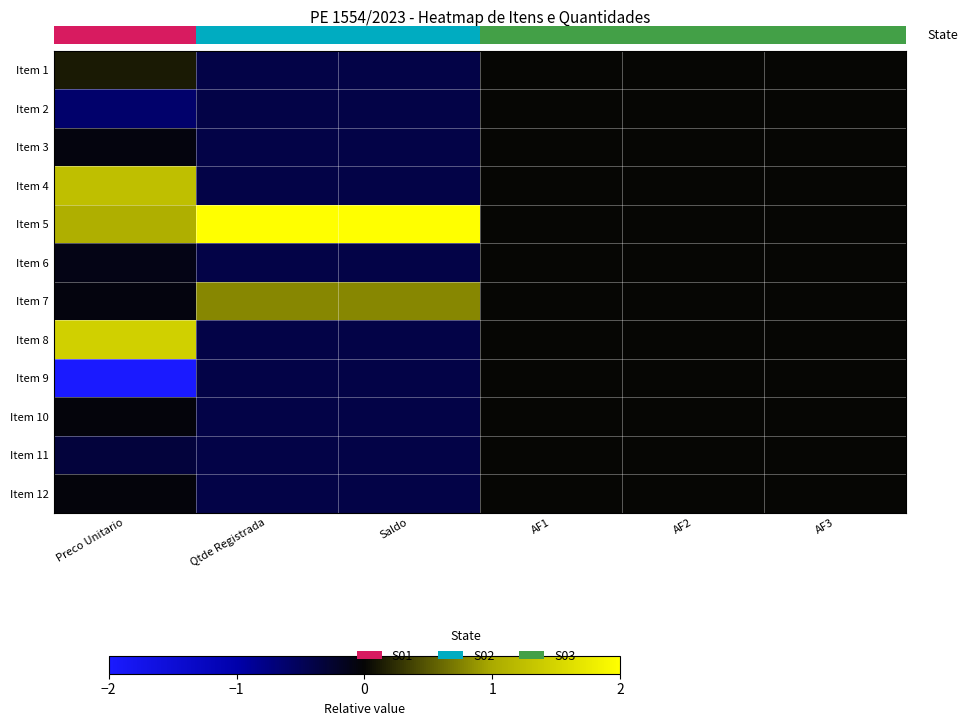

Which label corresponds to the smallest value in the chart?

Preco Unitario